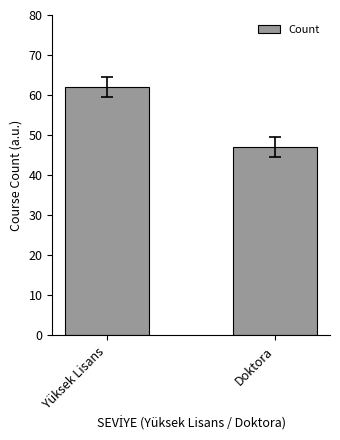

Reading right to left, transcribe all the data shown in this chart.

47	62